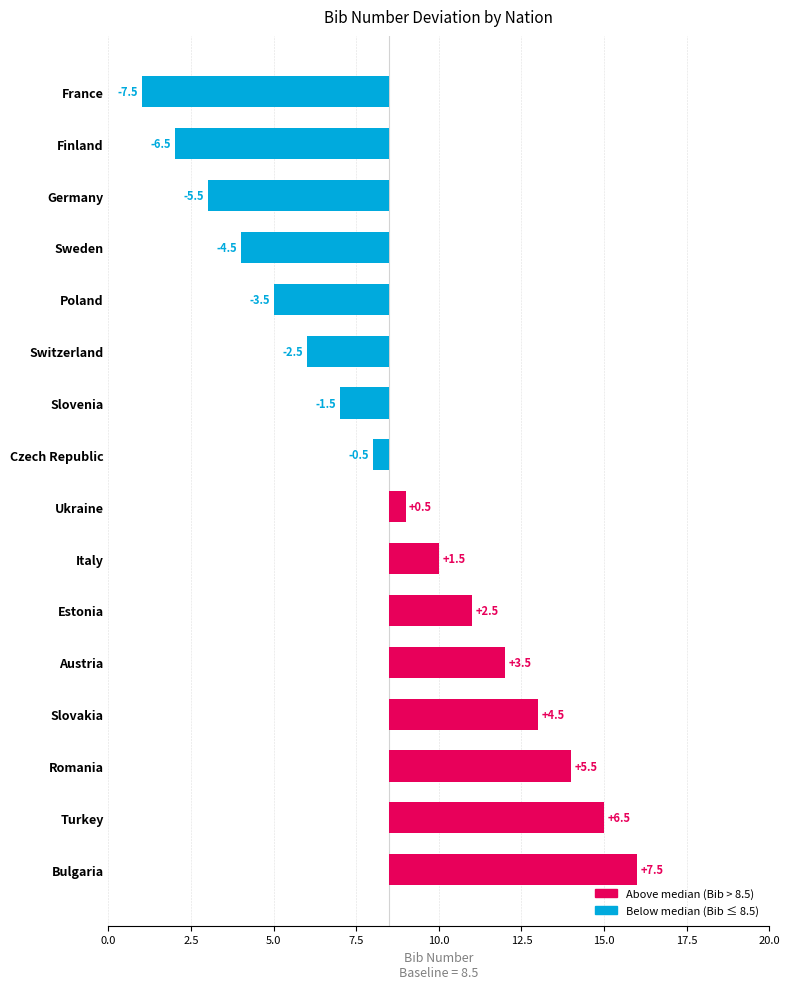

Which has a higher value, Finland or France?

Finland